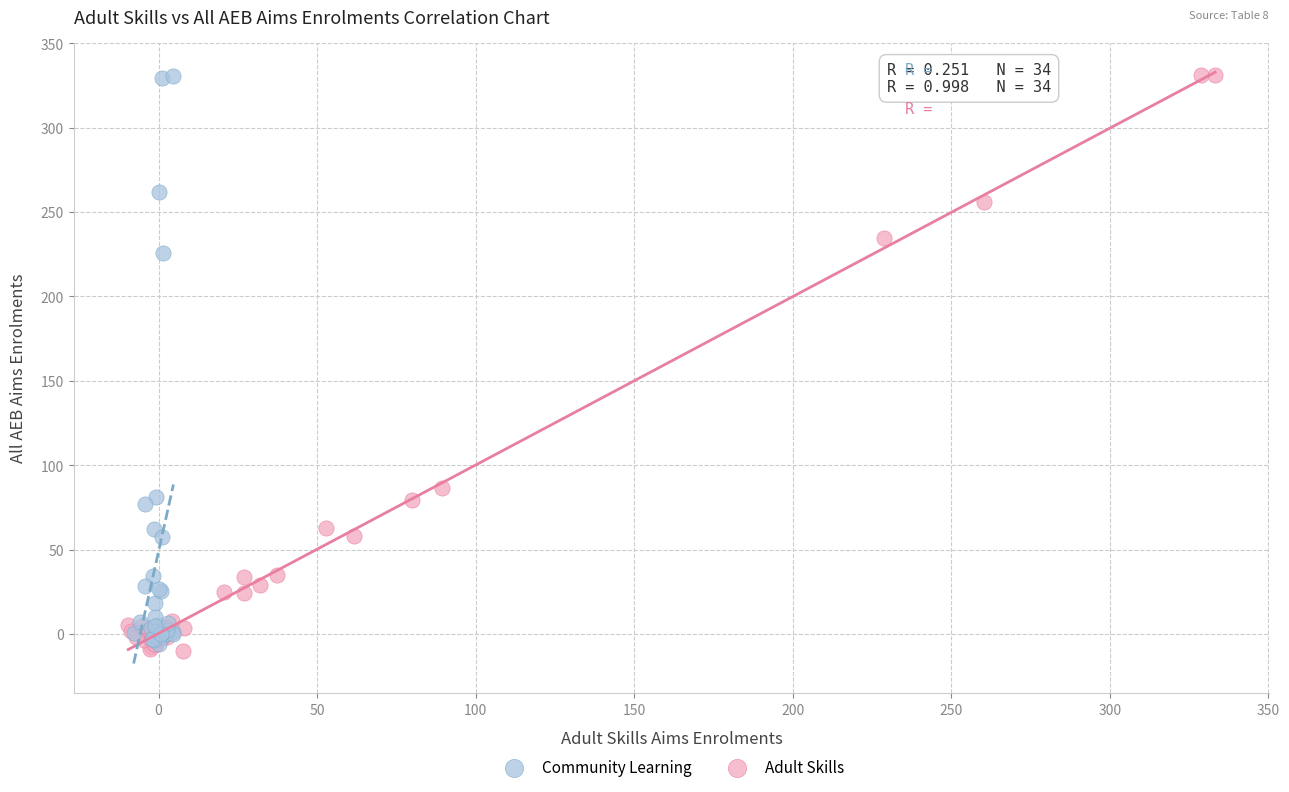

Which series has the widest spread of Y values?

Adult Skills